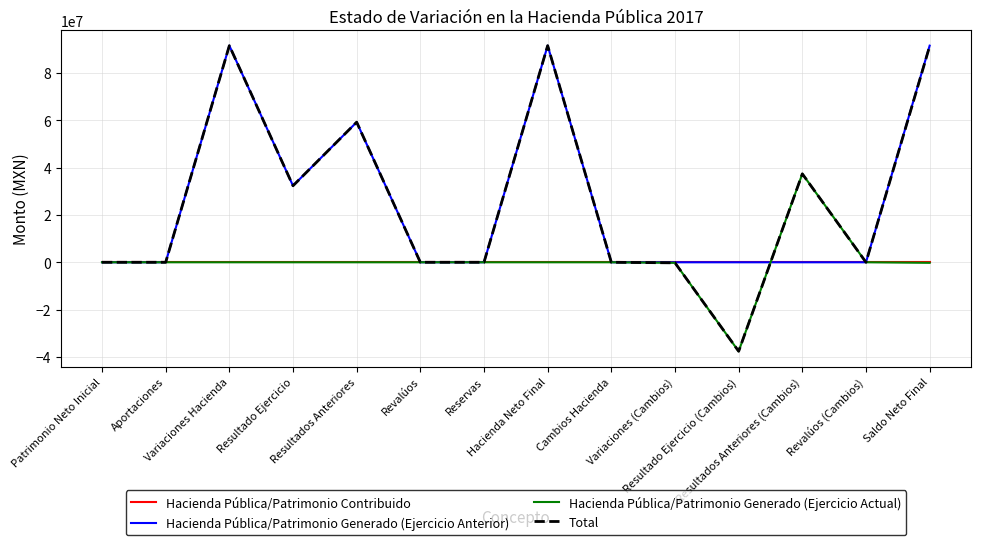

Which series has the widest spread of values?

Total